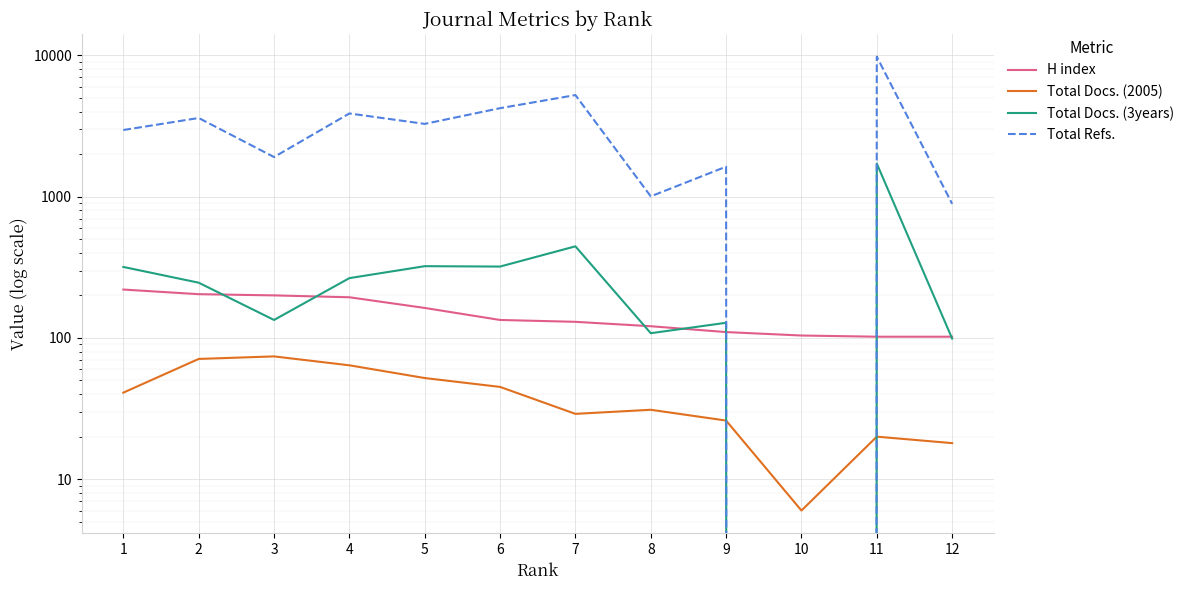

Reading left to right, transcribe all the data shown in this chart.

H index: 220	204	200	194	163	134	130	121	110	104	102	102
Total Docs. (2005): 41	71	74	64	52	45	29	31	26	6	20	18
Total Docs. (3years): 318	246	134	265	322	320	445	108	128	0	1715	99
Total Refs.: 2963	3604	1907	3881	3274	4230	5237	1005	1630	0	9794	890